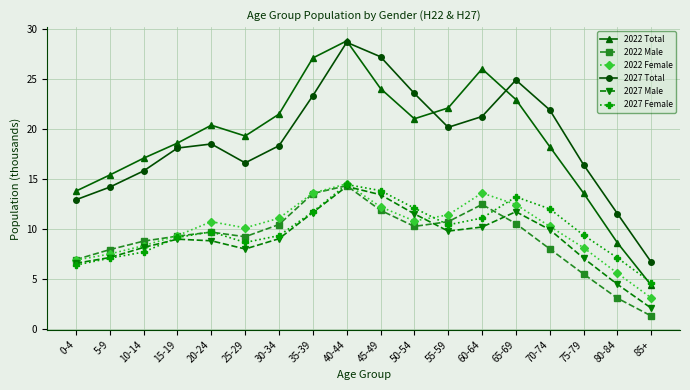

What is the label of the 12th point from the right?

30-34